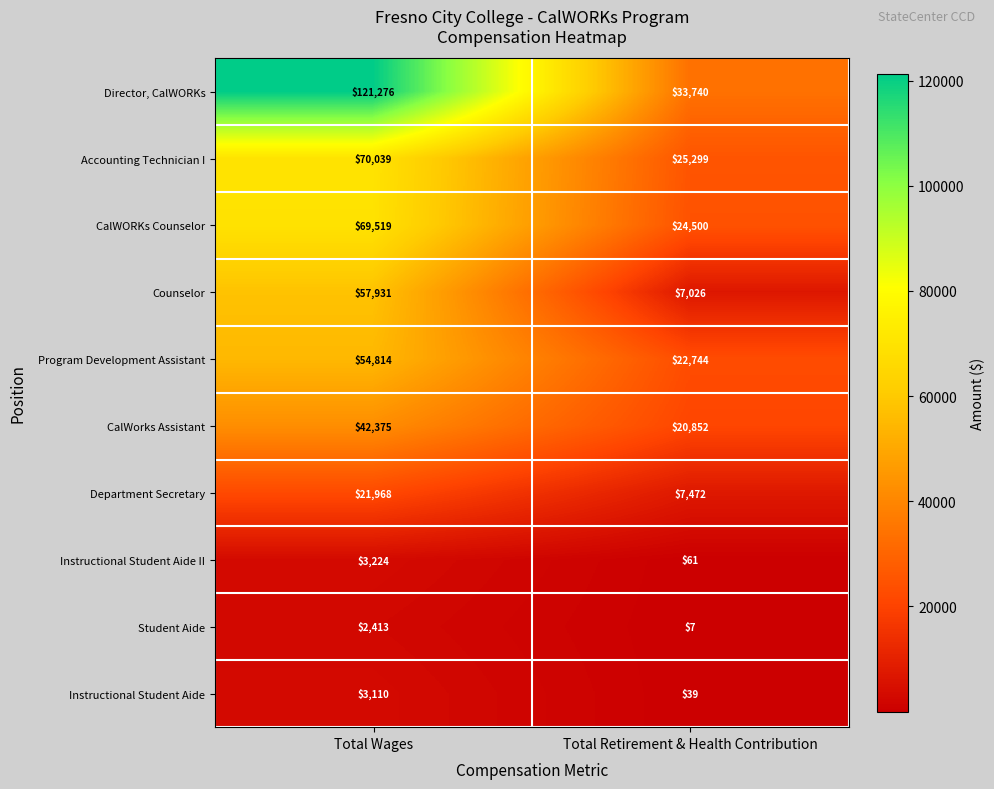

What is the highest value of the Counselor series?

57931